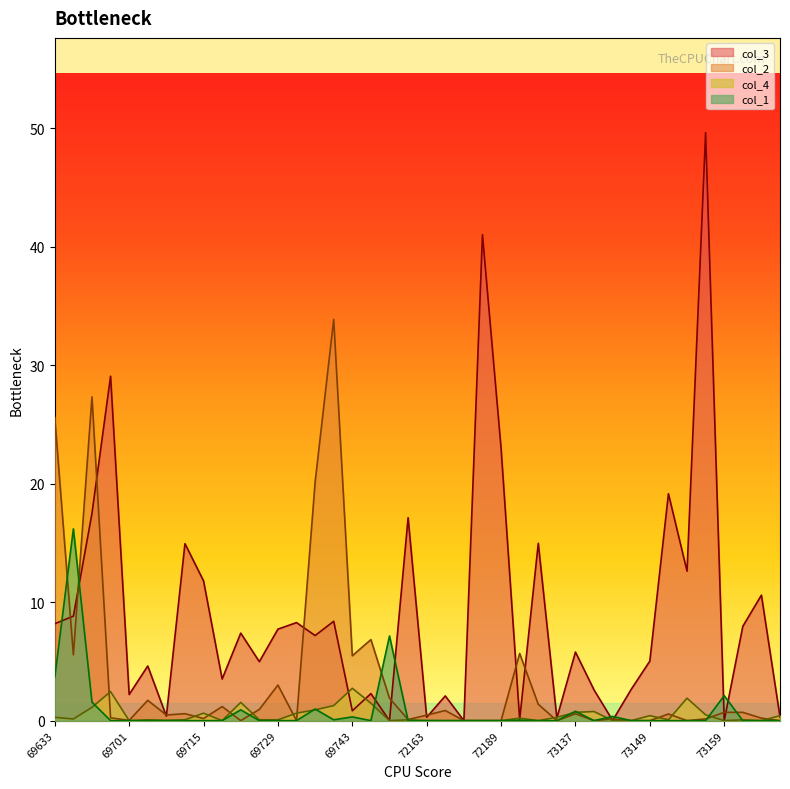

Is the value of col_1 at 69715 greater than the value of col_4 at 69731?

No